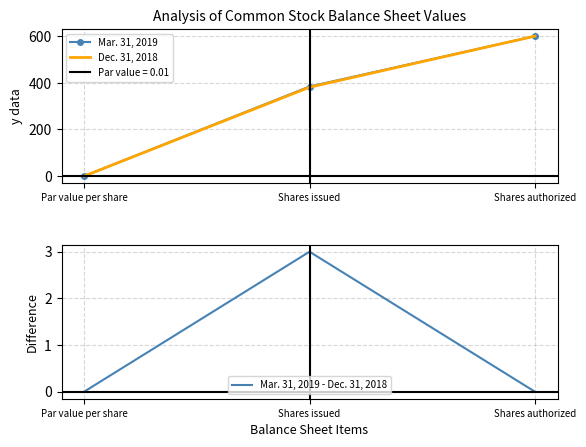

How many series are shown in this chart?

3